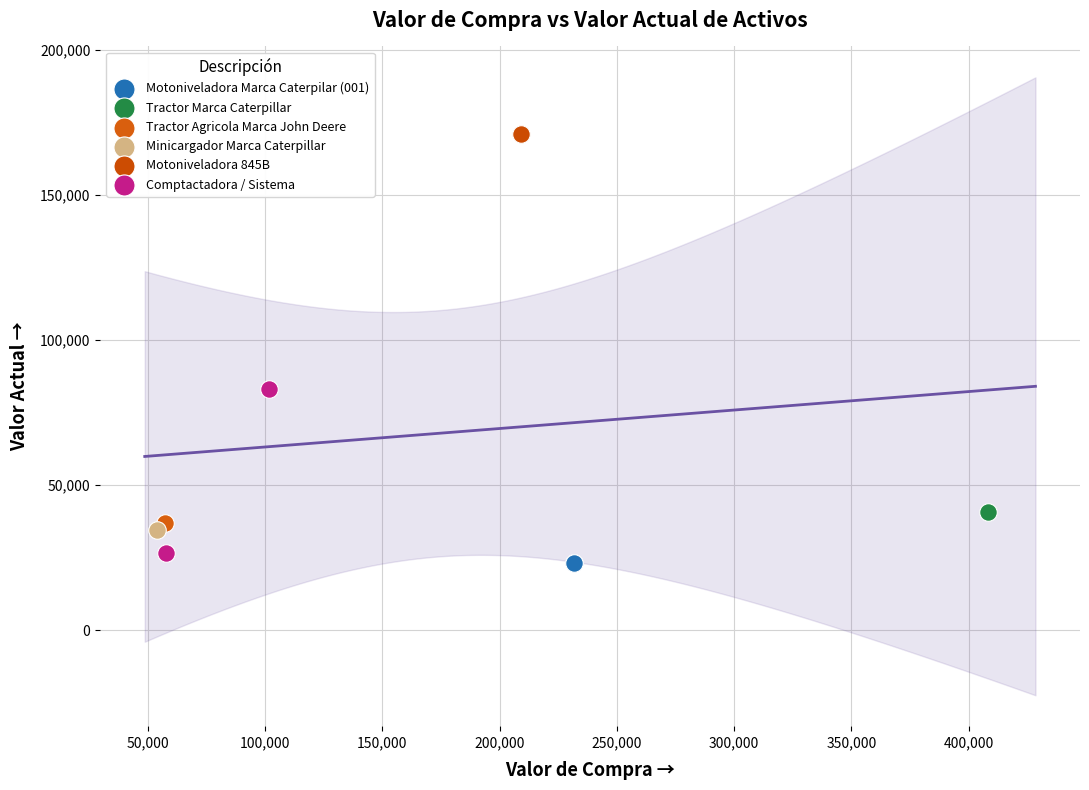

What are all the series names shown in the legend?

Motoniveladora Marca Caterpilar (001), Tractor Marca Caterpillar, Tractor Agricola Marca John Deere, Minicargador Marca Caterpillar, Motoniveladora 845B, Comptactadora / Sistema